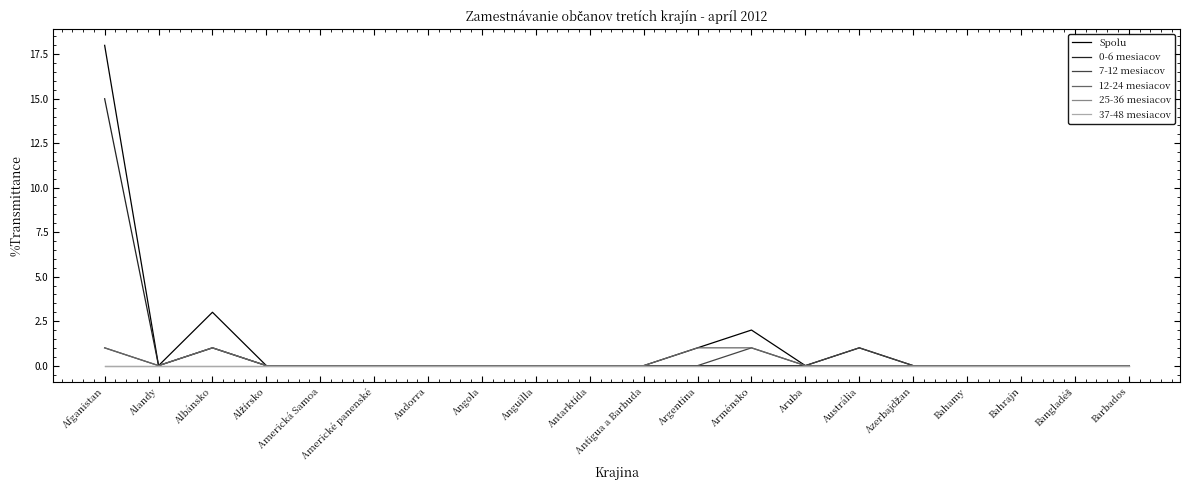

True or false: 37-48 mesiacov has more than 1 points higher than both neighbors.

False